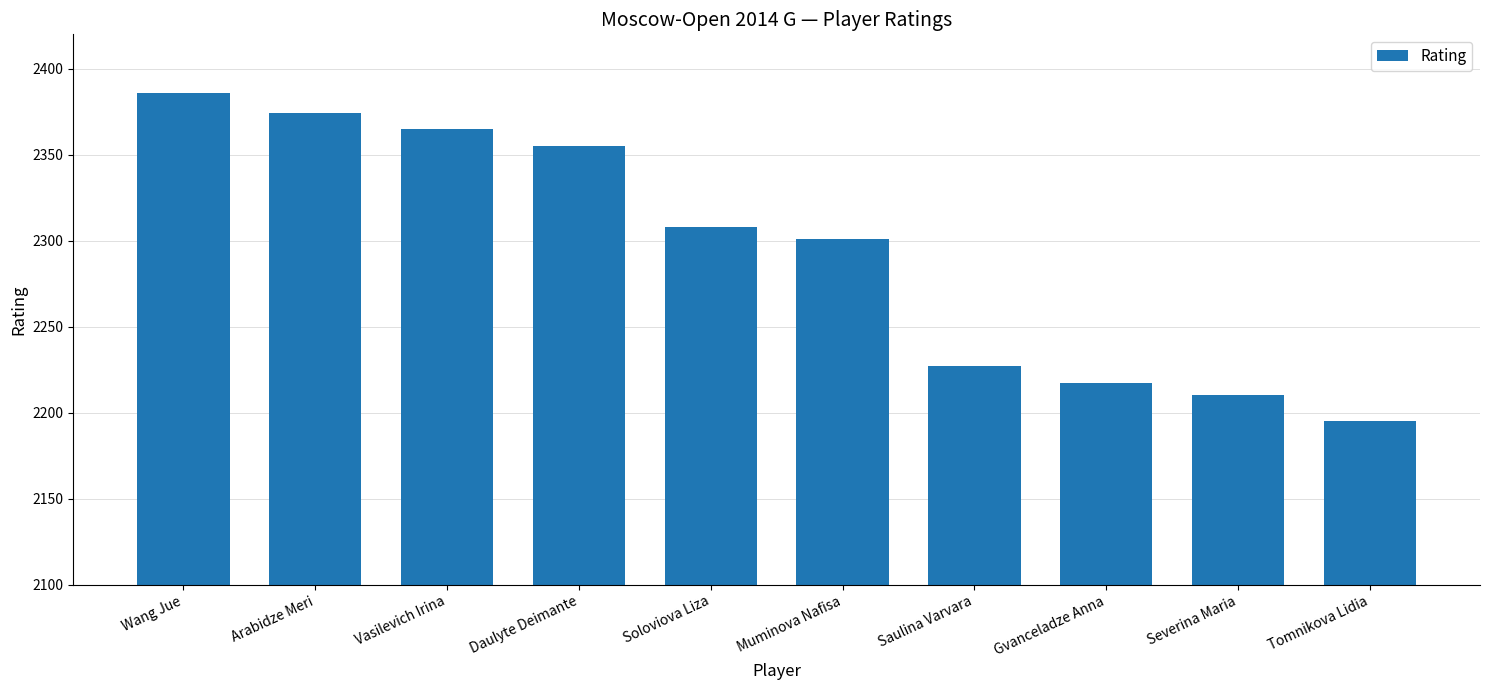

What is the difference between the maximum and minimum values?

191